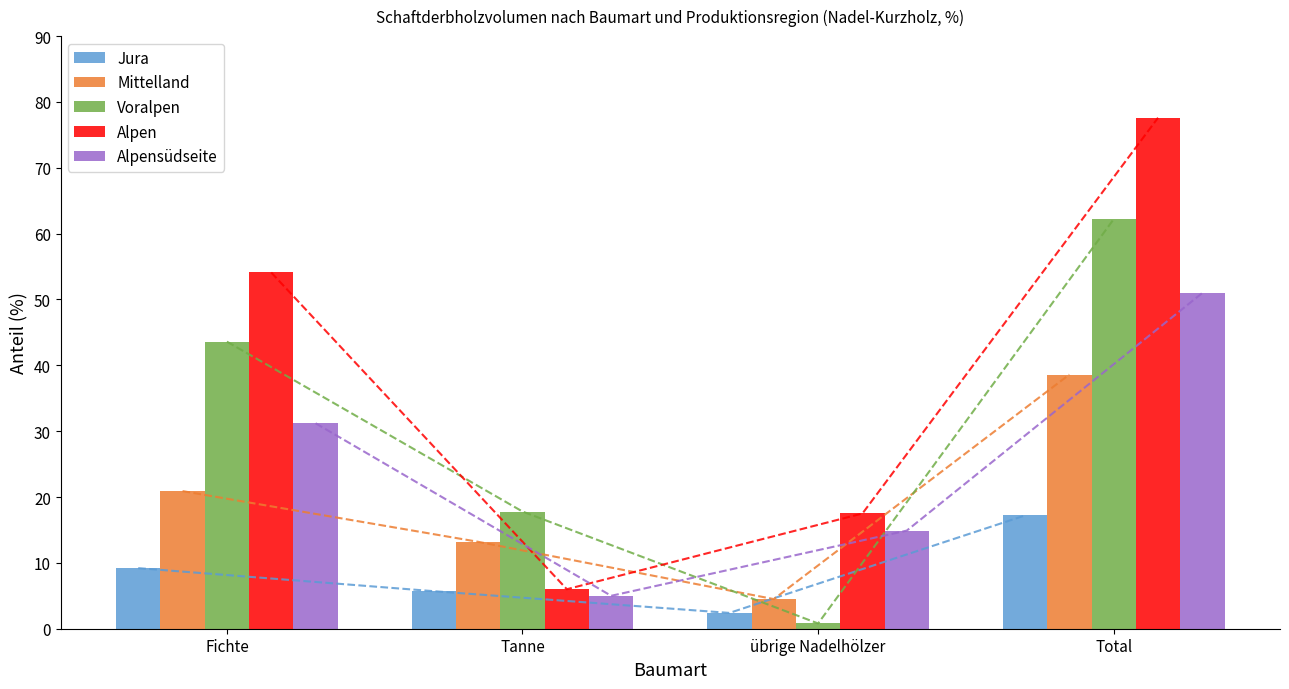

What is the label of the 2nd bar from the right?

übrige Nadelhölzer